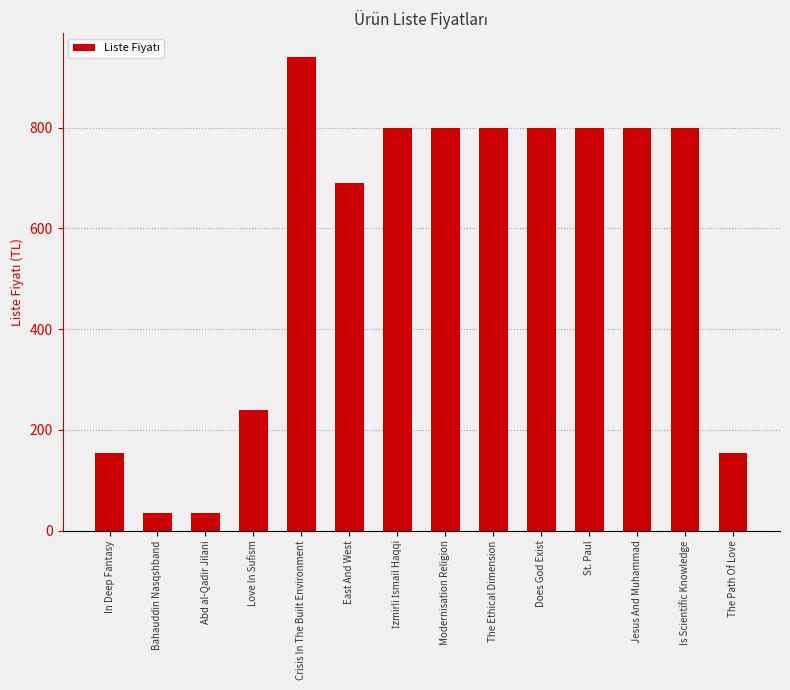

What is the smallest value displayed?

36